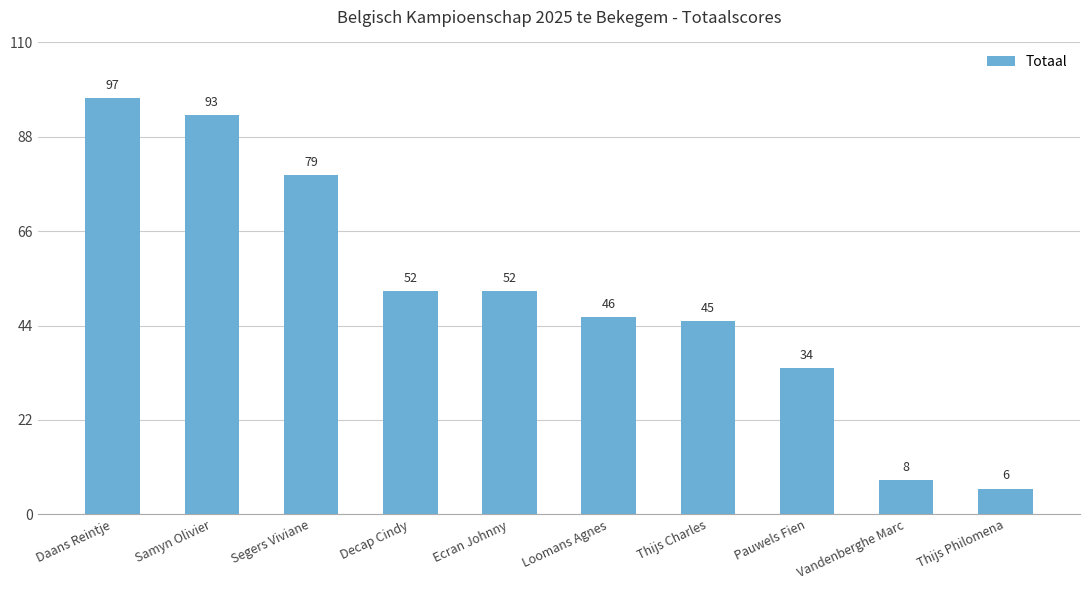

Which category has the highest value across all series?

Daans Reintje